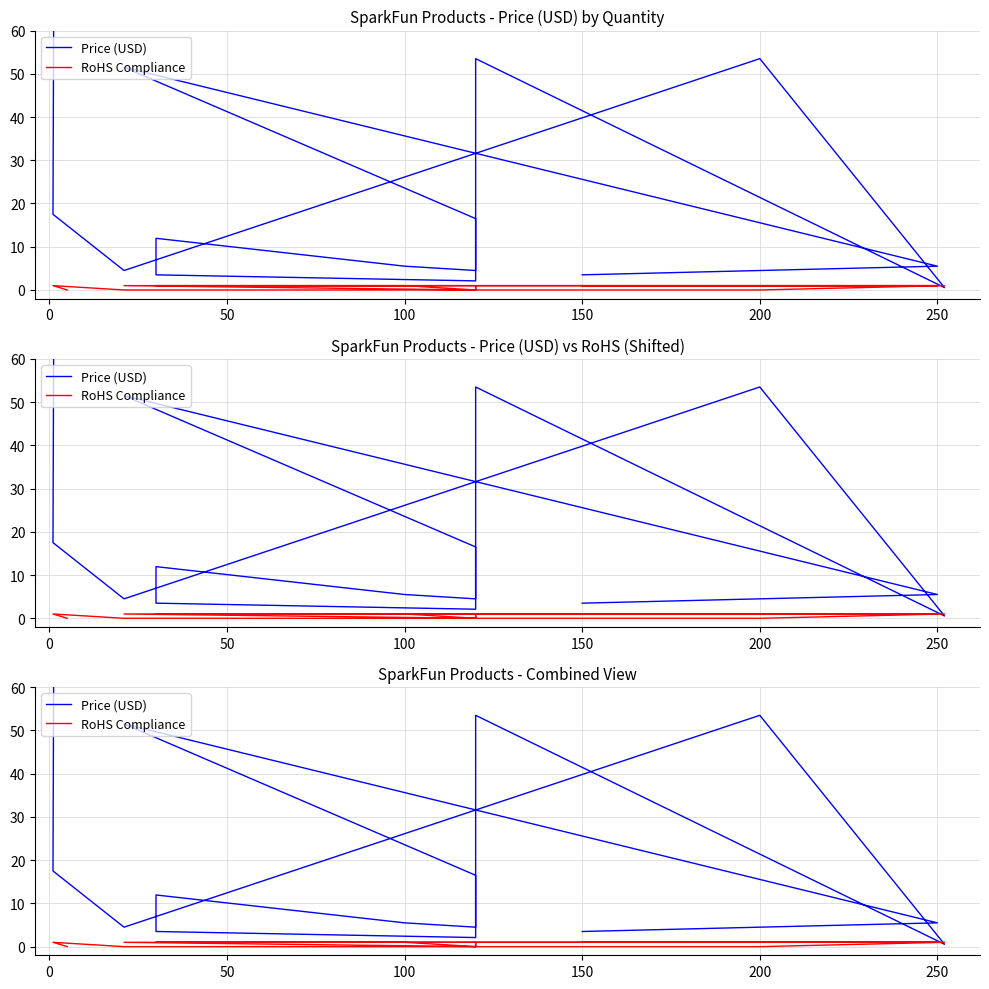

What is the difference between the maximum and minimum values in the RoHS Compliance series?

1.0